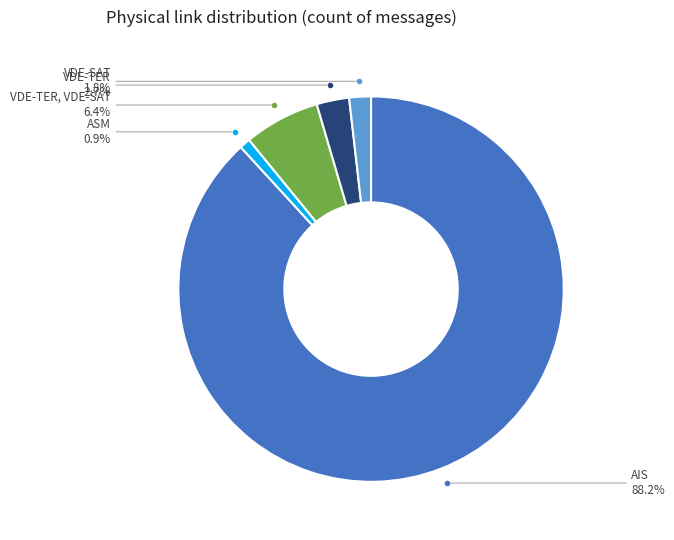

Rank the categories by value from highest to lowest.

AIS, VDE-TER, VDE-SAT, VDE-TER, VDE-SAT, ASM